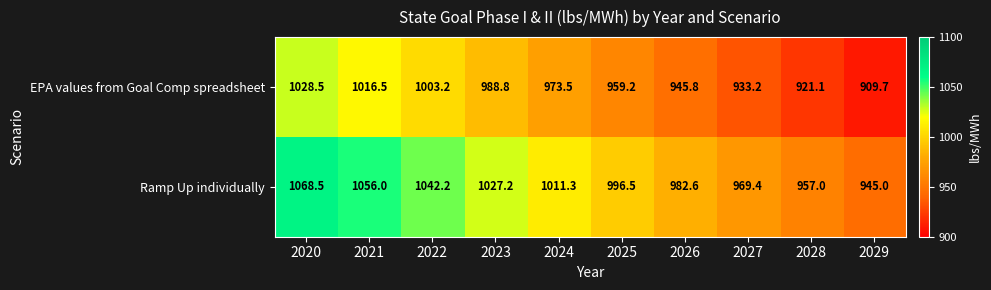

At how many categories does at least one series exceed 1060?

1